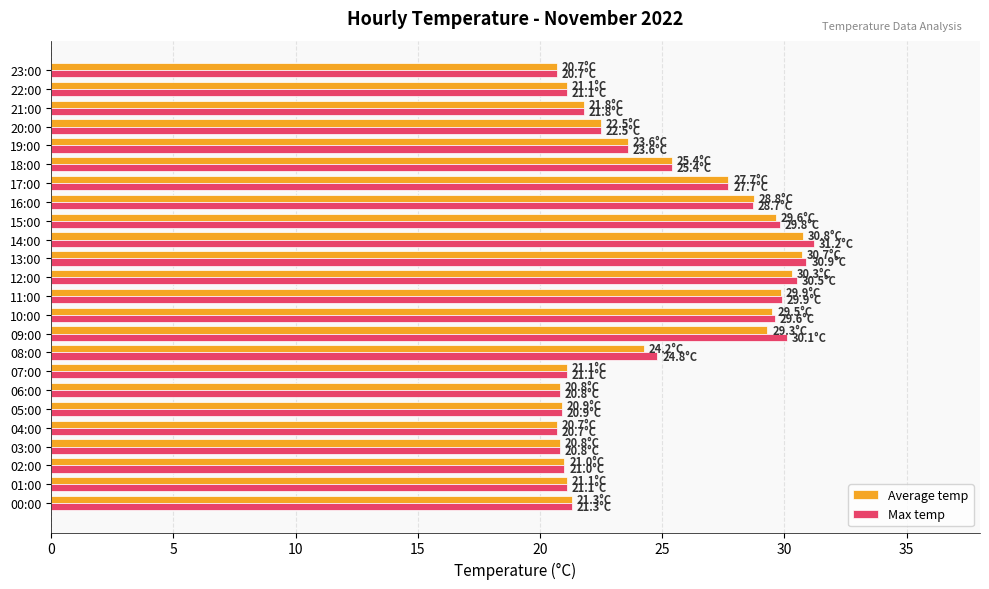

What is the maximum value for Max temp?

31.2